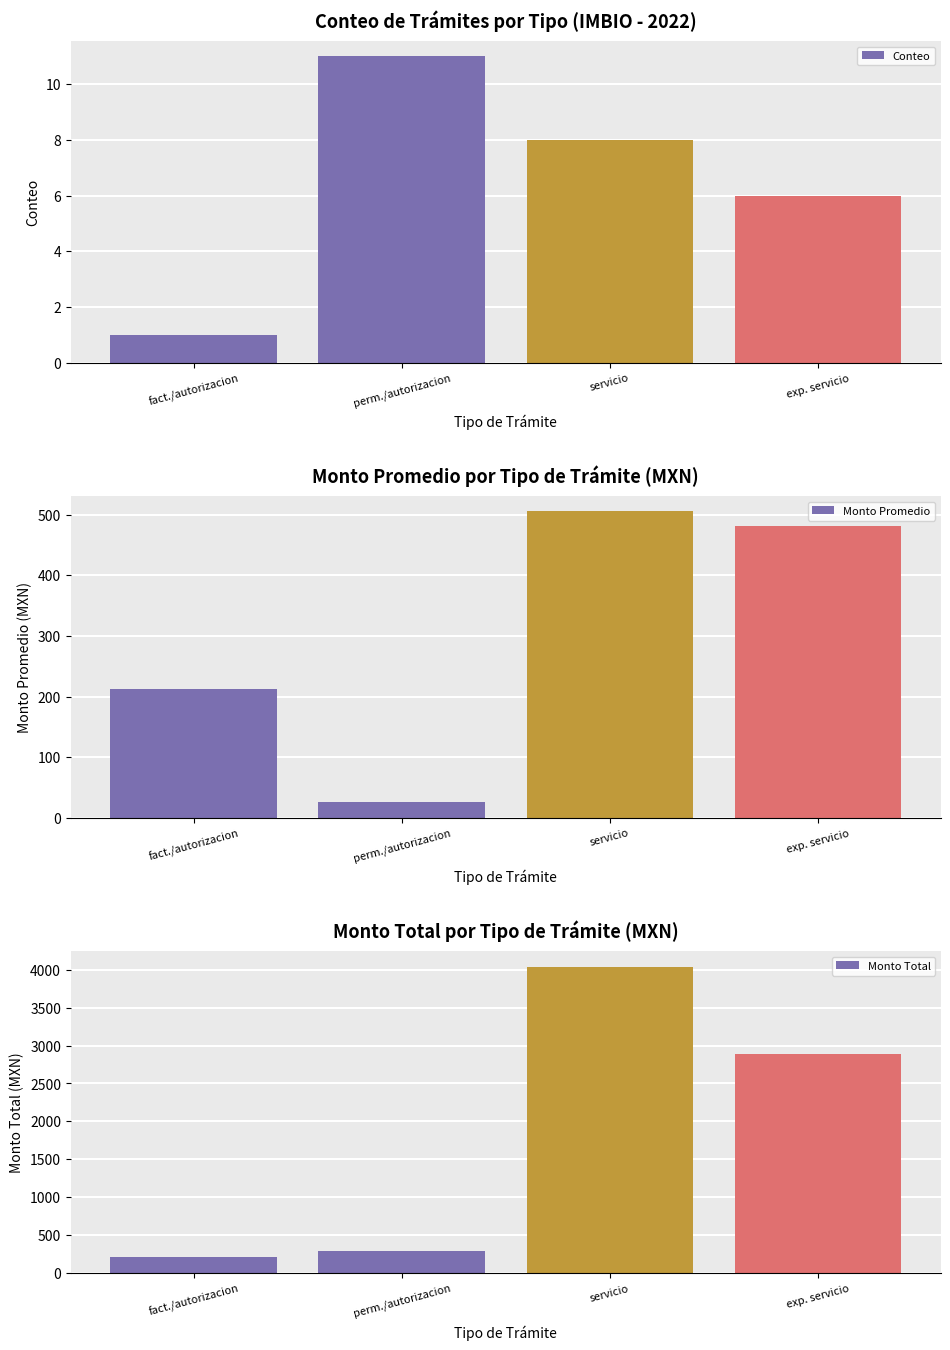

Where does the Monto Total series first go above 2886?

servicio